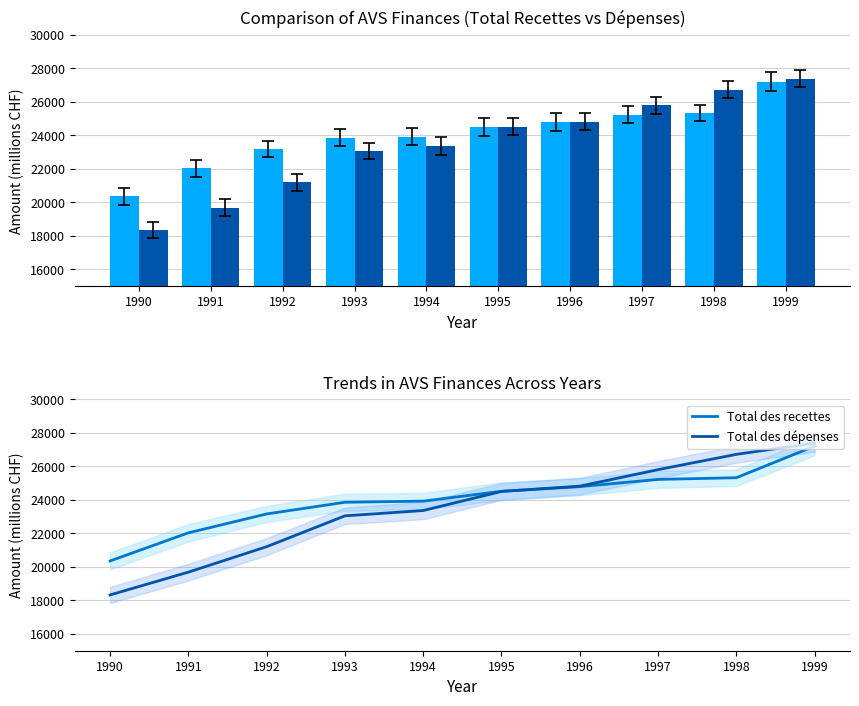

What is the spread (max minus min) of values at 1995?

8.9